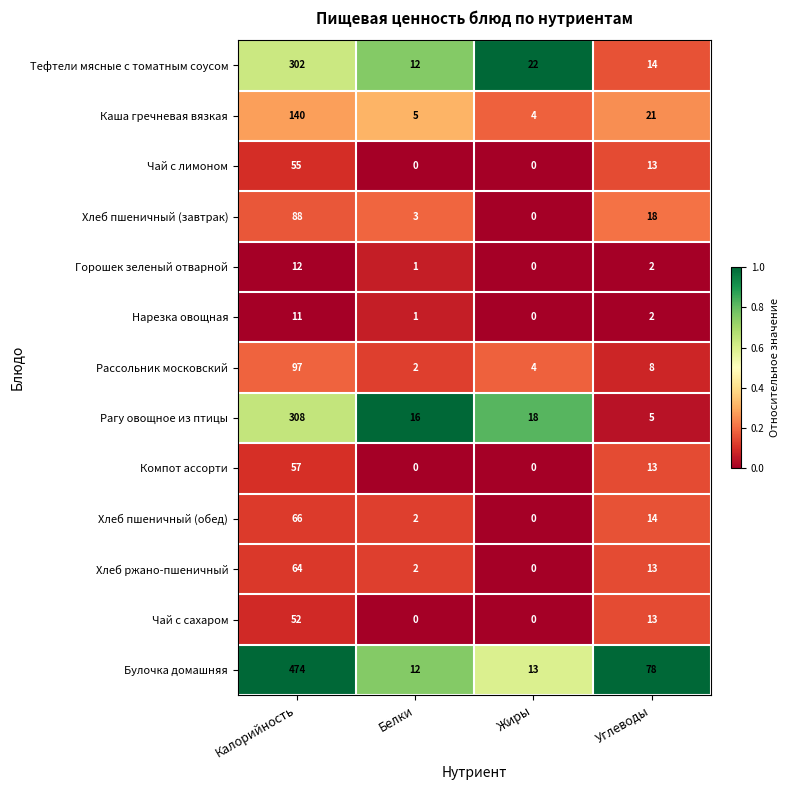

Read the Рассольник московский value at Калорийность, to the nearest 5.

95